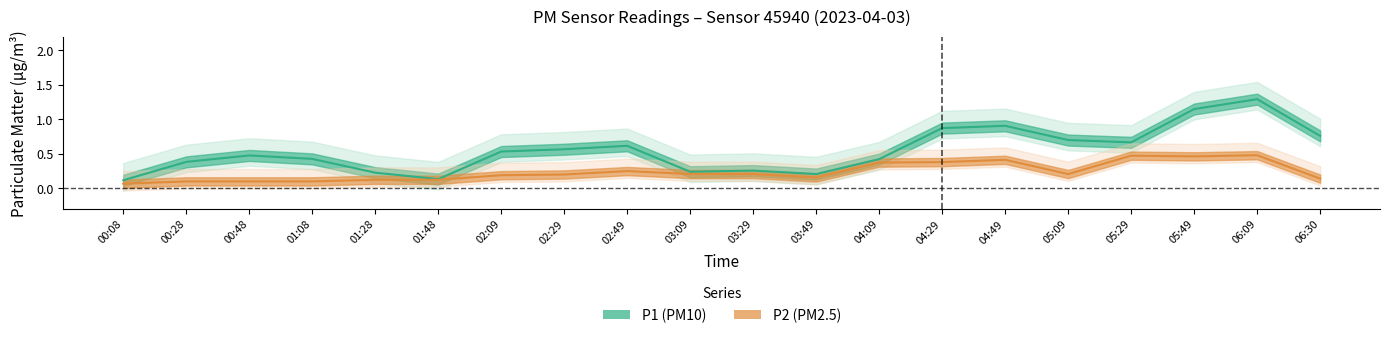

Which series has the largest total across all categories?

P1 (PM10)